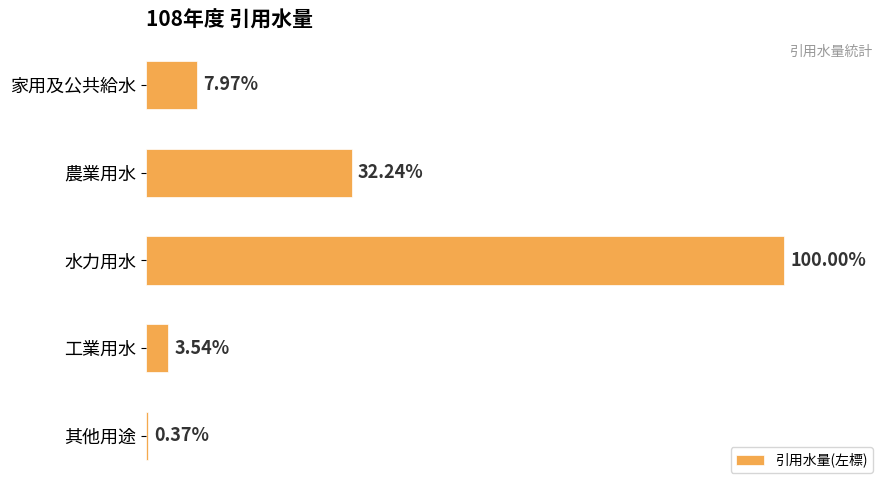

Does the chart contain any negative values?

No